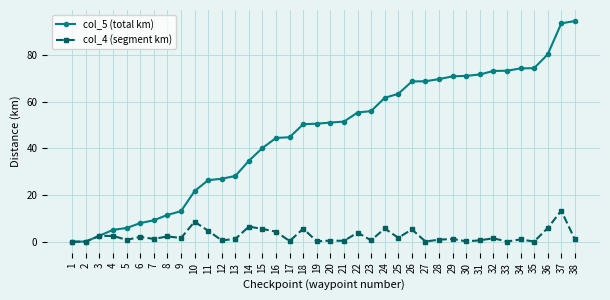

List the series in order of their peak value, lowest first.

col_4 (segment km), col_5 (total km)